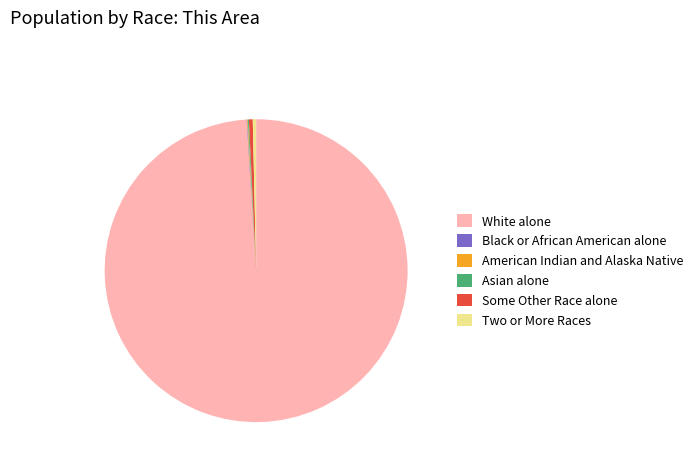

Which slice is the largest?

White alone